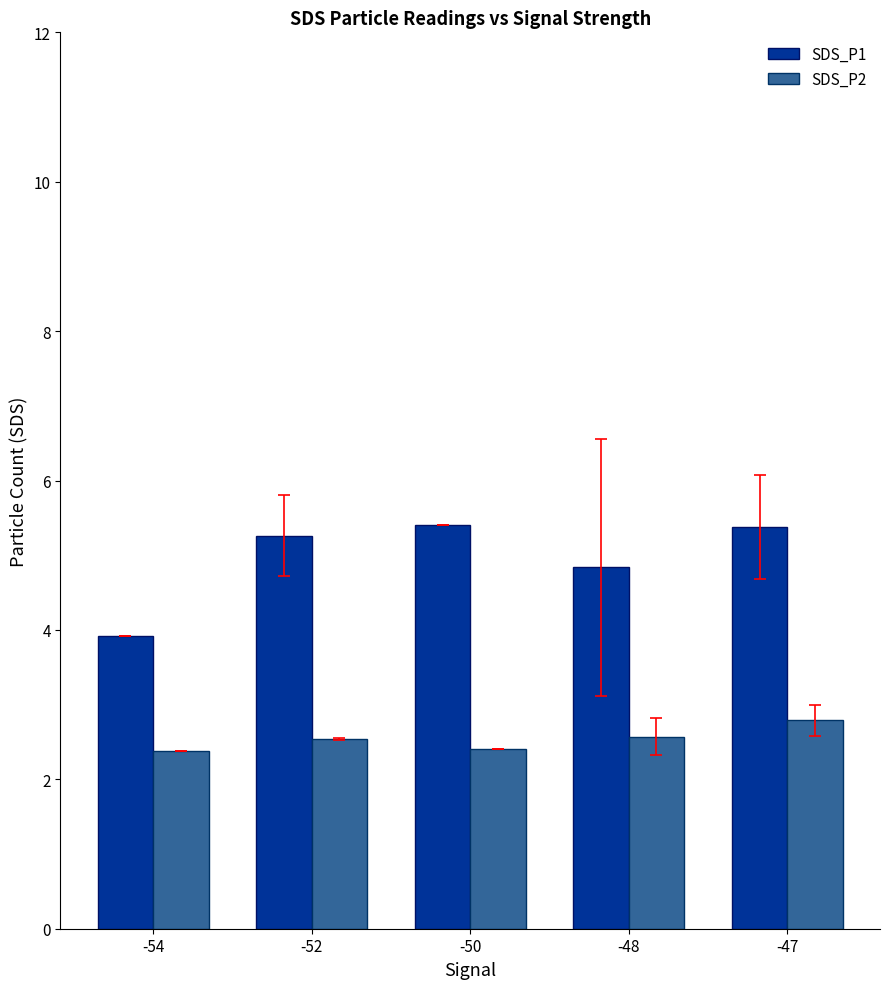

What is the minimum value shown in the chart?

2.4